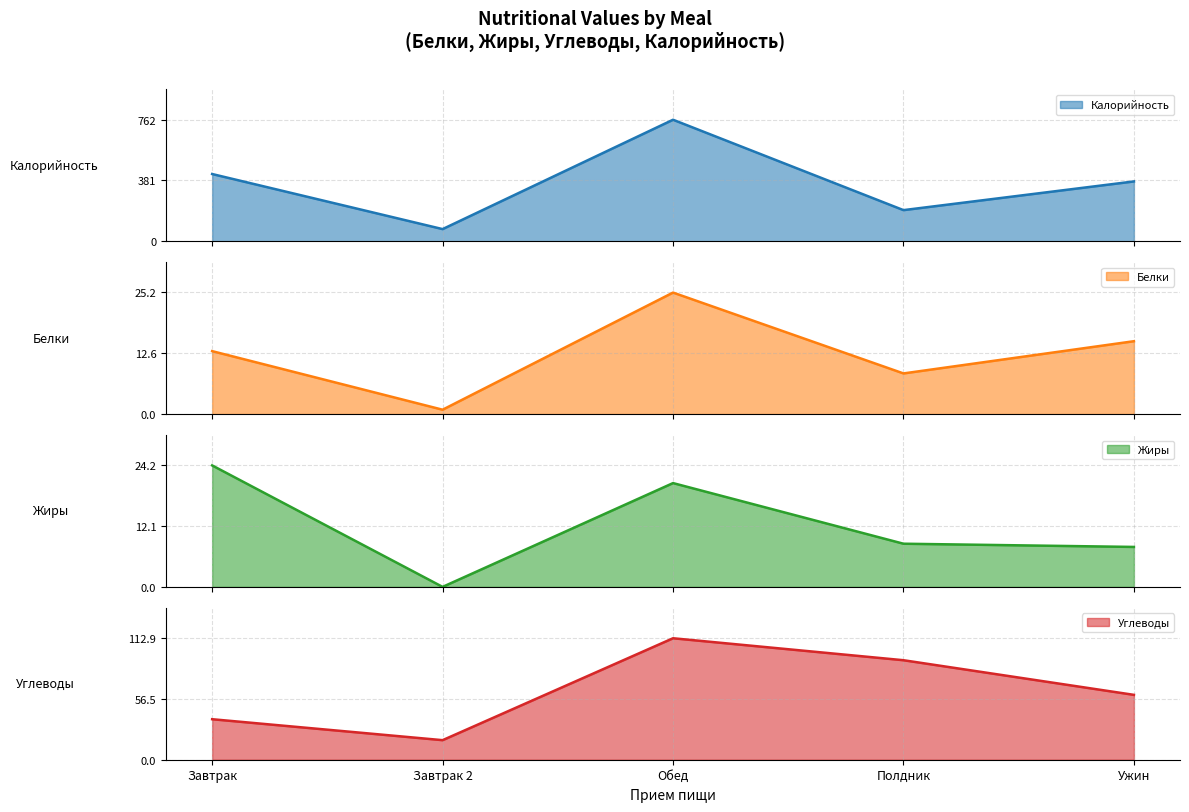

Reading left to right, transcribe all the data shown in this chart.

Калорийность: Завтрак=421.5	Завтрак 2=76.0	Обед=762.0	Полдник=195.0	Ужин=375.0
Белки: Завтрак=13.0	Завтрак 2=0.9	Обед=25.2	Полдник=8.4	Ужин=15.1
Жиры: Завтрак=24.2	Завтрак 2=0.0	Обед=20.7	Полдник=8.6	Ужин=8.0
Углеводы: Завтрак=37.7	Завтрак 2=18.2	Обед=112.9	Полдник=92.5	Ужин=60.3